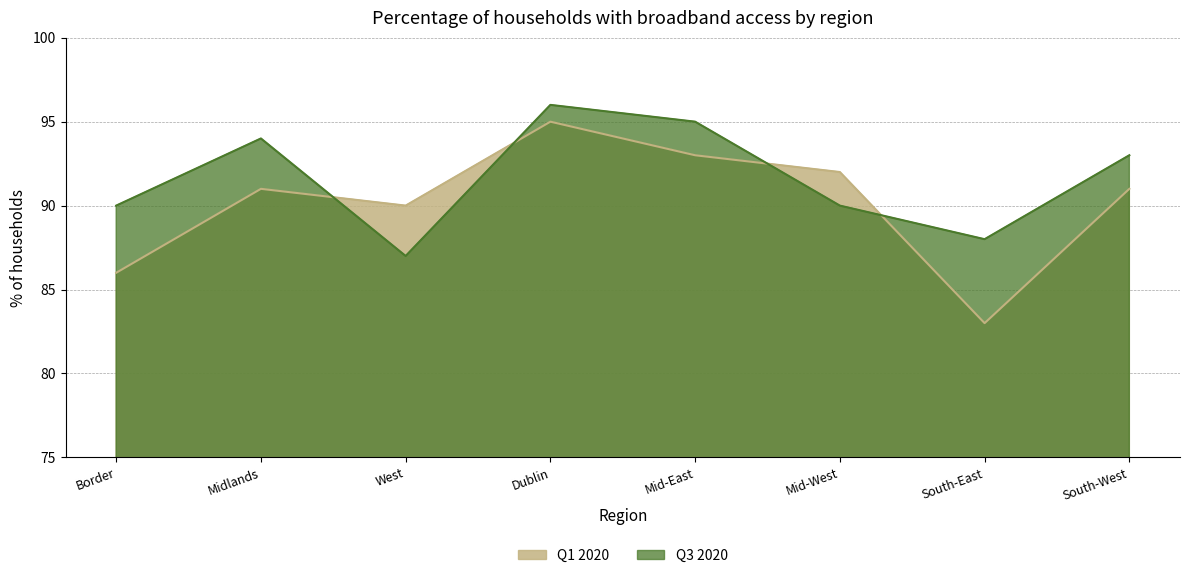

What is the highest value of the Q1 2020 series?

95